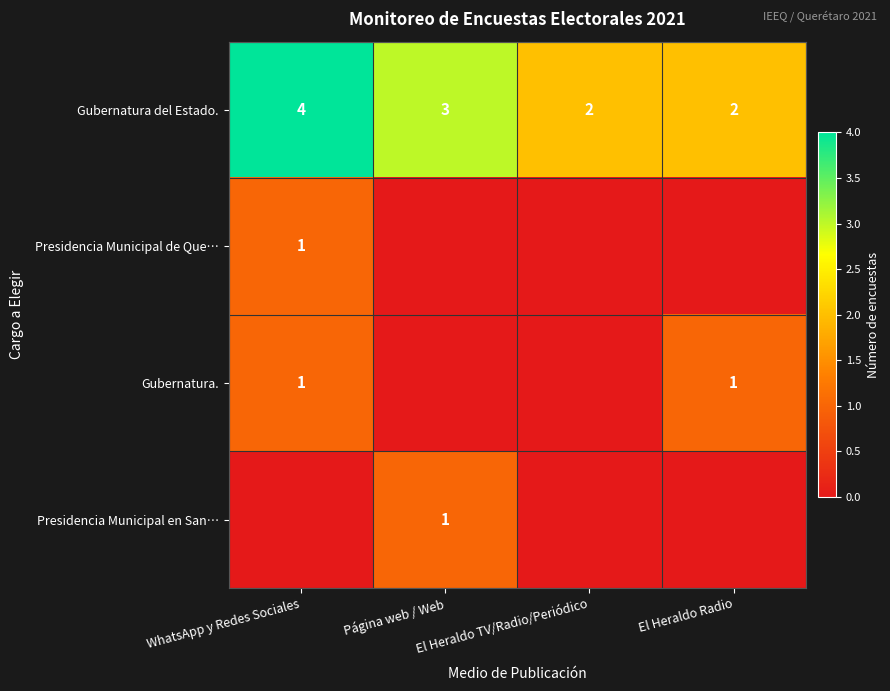

Is it true that Gubernatura. equals 1 at WhatsApp y Redes Sociales?

True